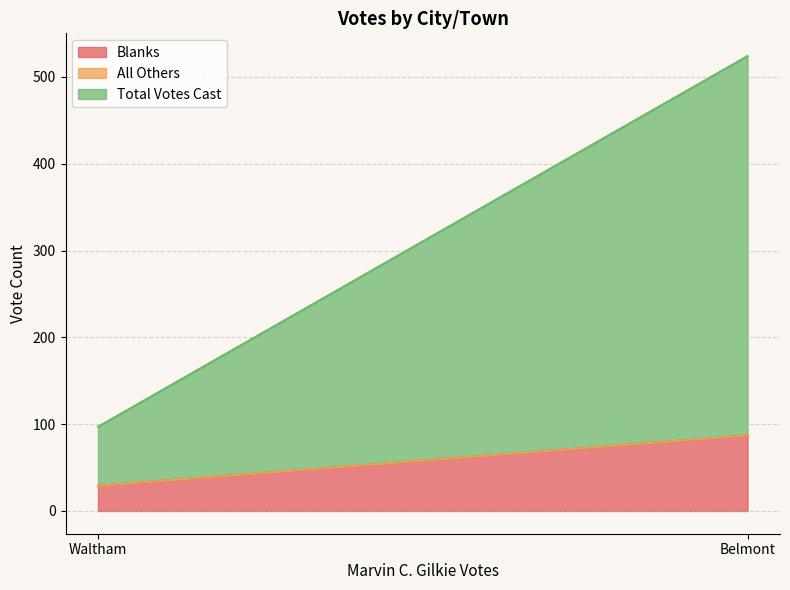

Between Belmont and Waltham, which series saw the biggest shift?

Total Votes Cast